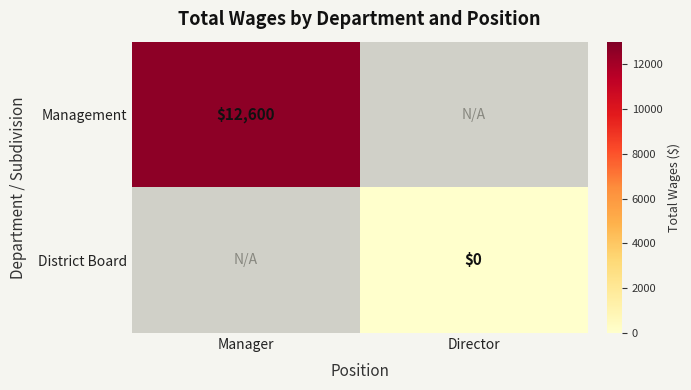

True or false: Management has a value of 22414 at Manager.

False